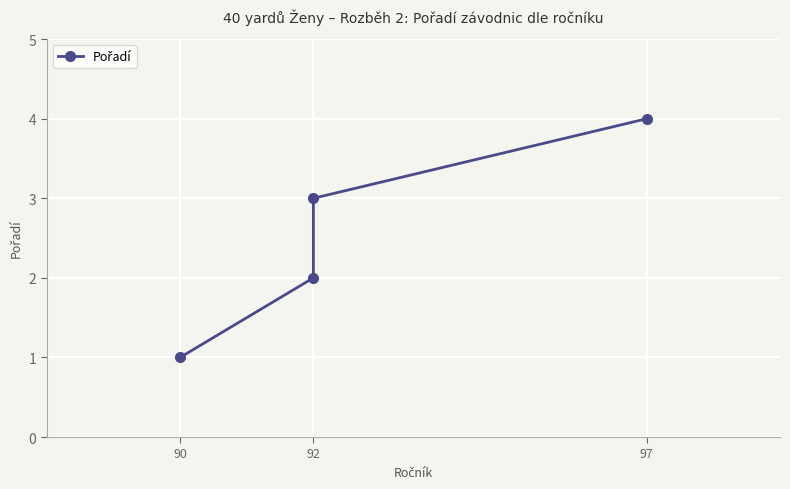

What is the sum of all values?

10